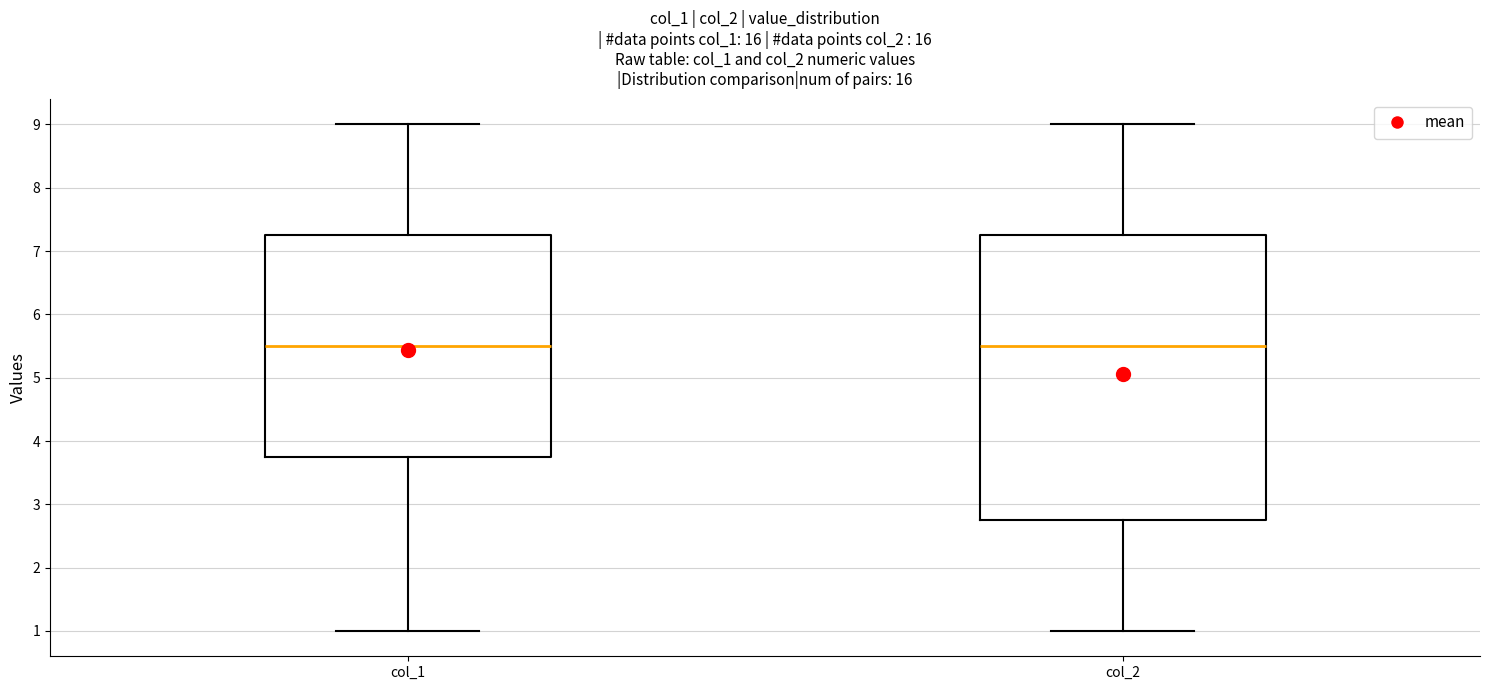

Reading left to right, read every box against the y-axis: the position of its median line, the range the box covers, and the ends of its whiskers. The values are not printed on the chart, so give them approximately, as read against the axis.

col_1: median 5.5, box 3.8 to 7.3, whiskers 1.0 to 9.0
col_2: median 5.5, box 2.8 to 7.3, whiskers 1.0 to 9.0